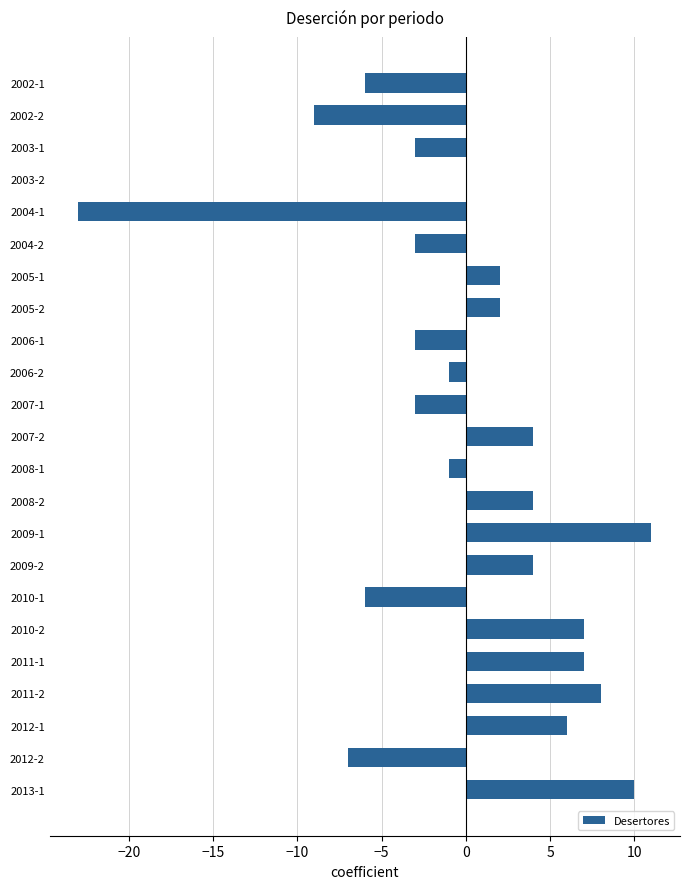

Approximately how many times larger is the value at 2005-2 compared to 2007-2?

0.5